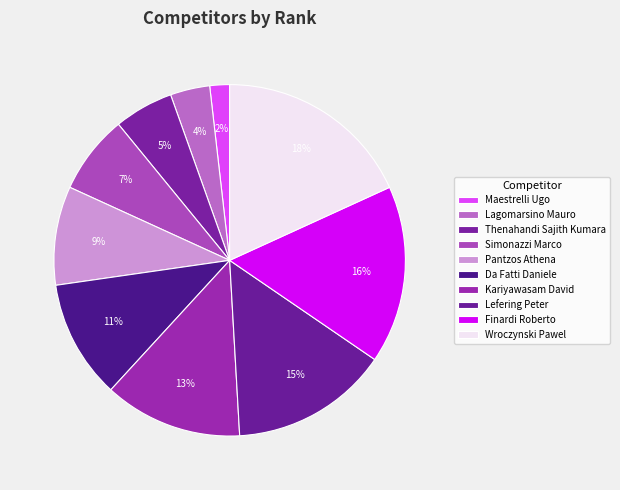

What percentage is the Wroczynski Pawel slice, to the nearest percent?

18%